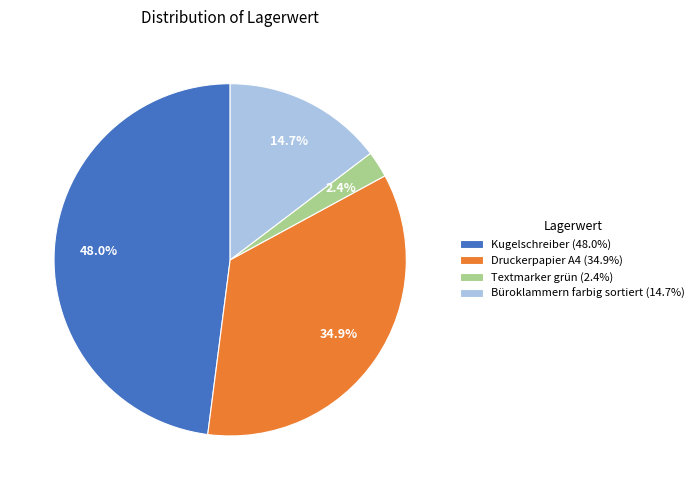

Which has a higher value, Textmarker grün or Druckerpapier A4?

Druckerpapier A4